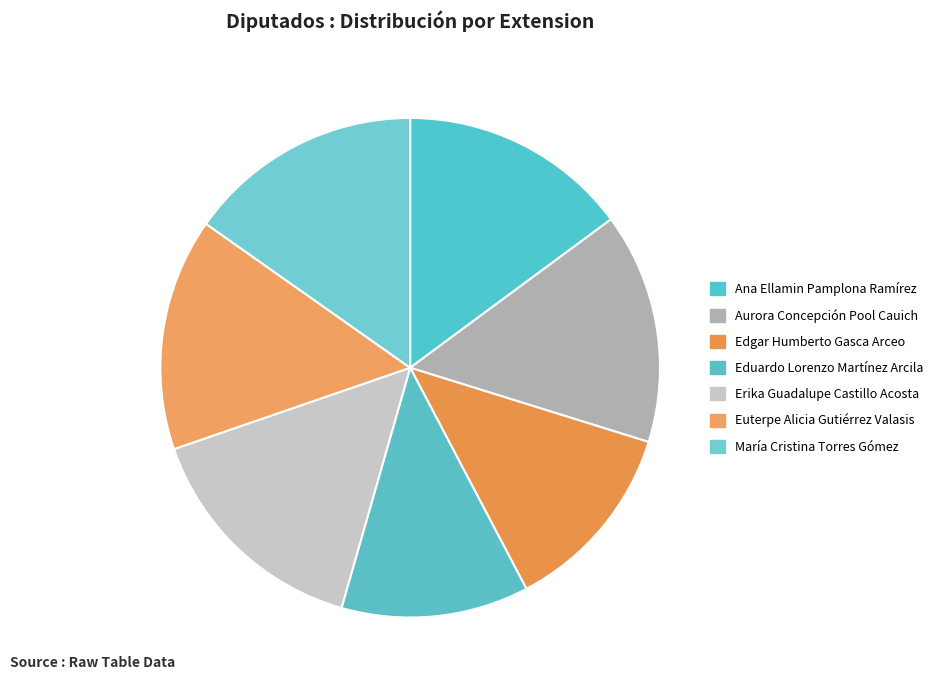

Which category has the biggest portion of the pie?

Erika Guadalupe Castillo Acosta (XVI)